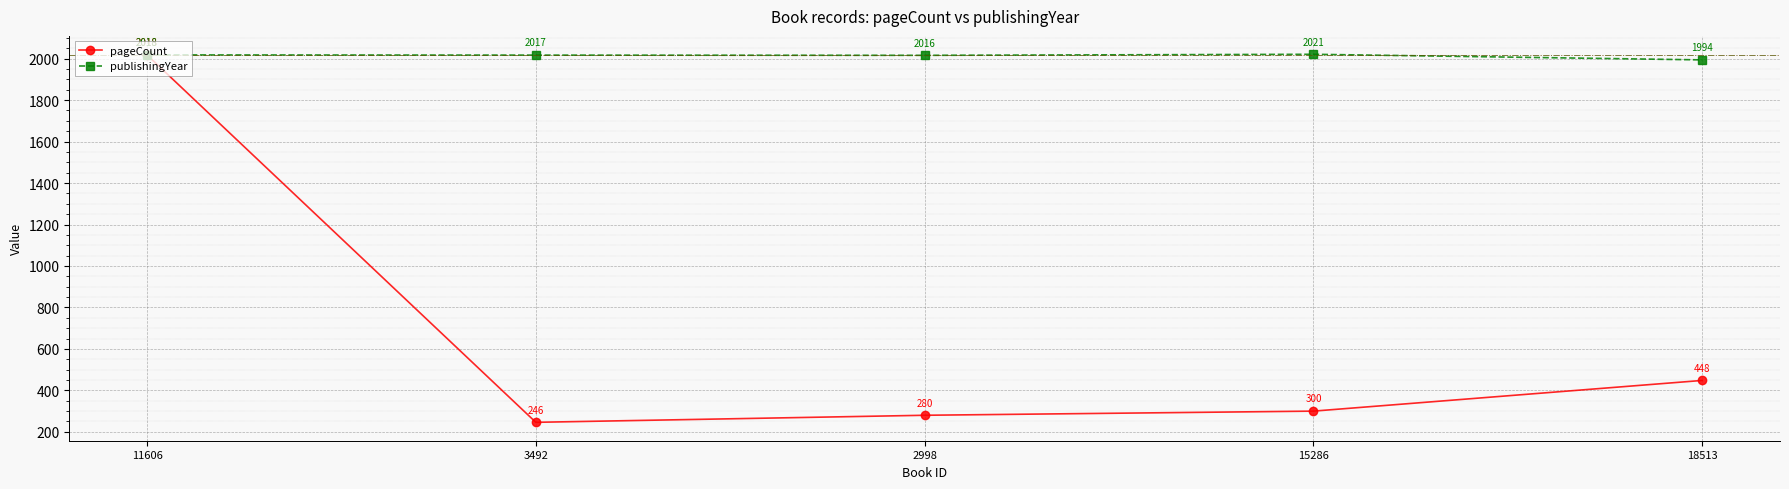

At which label is pageCount closest to 1132?

18513